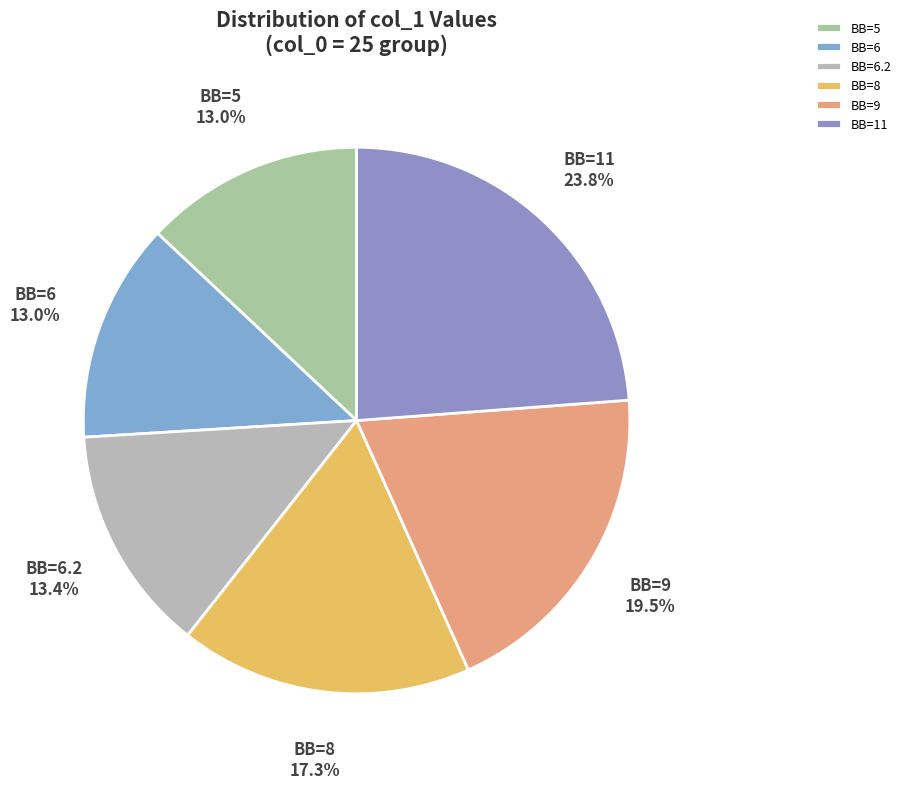

Which category has the biggest portion of the pie?

BB=11